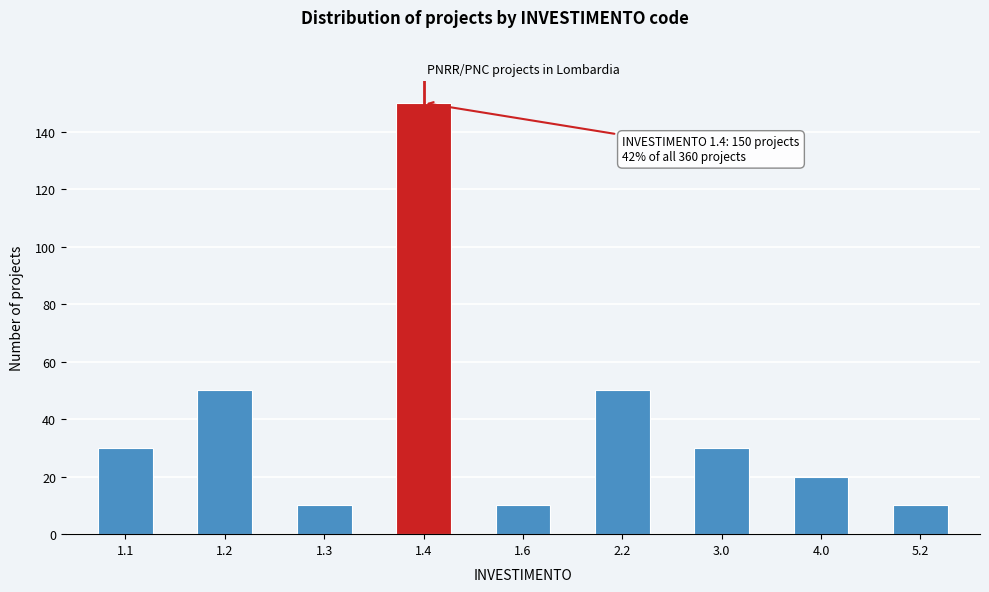

Reading left to right, extract all data points from this chart.

1.1=30	1.2=50	1.3=10	1.4=150	1.6=10	2.2=50	3.0=30	4.0=20	5.2=10